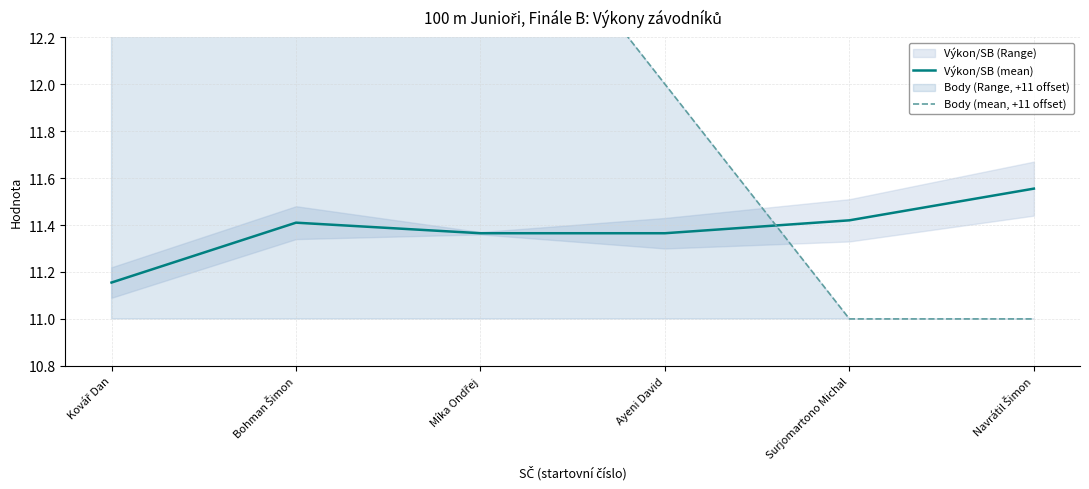

Reading right to left, what are all the values shown in this chart?

Výkon/SB (mean): Navrátil Šimon=11.6	Surjomartono Michal=11.4	Ayeni David=11.4	Míka Ondřej=11.4	Bohman Šimon=11.4	Kovář Dan=11.2
Body (mean, +11 offset): Navrátil Šimon=11.0	Surjomartono Michal=11.0	Ayeni David=12.0	Míka Ondřej=13.0	Bohman Šimon=14.0	Kovář Dan=15.0